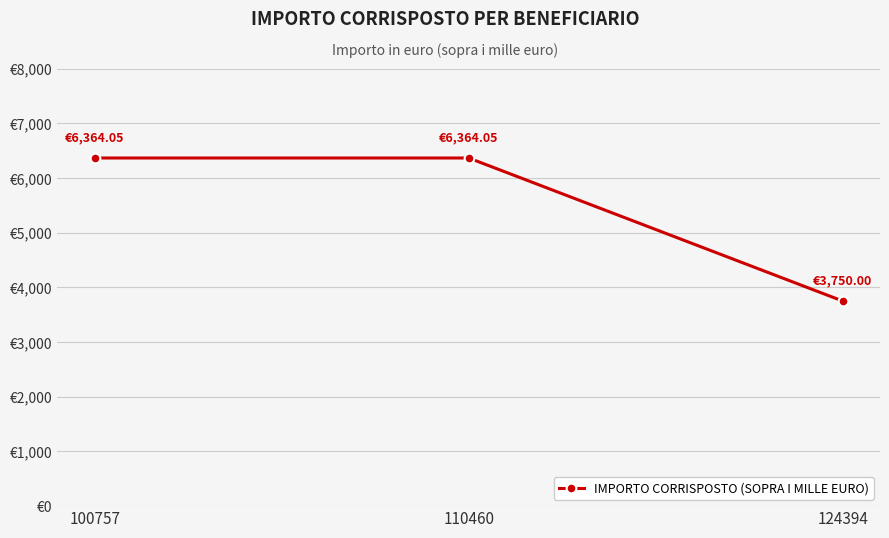

Approximately how many times larger is the value at 124394 compared to 100757?

0.6